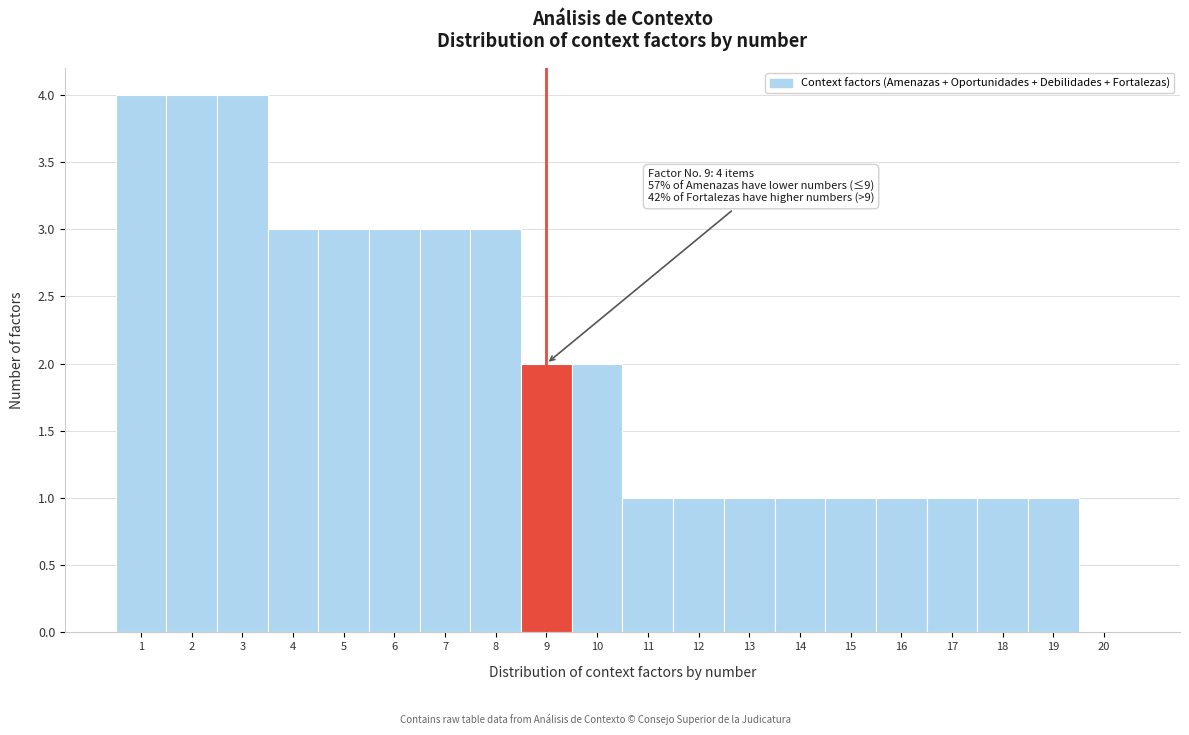

Reading left to right, extract all data points from this chart.

1=4	2=4	3=4	4=3	5=3	6=3	7=3	8=3	9=2	10=2	11=1	12=1	13=1	14=1	15=1	16=1	17=1	18=1	19=1	20=0